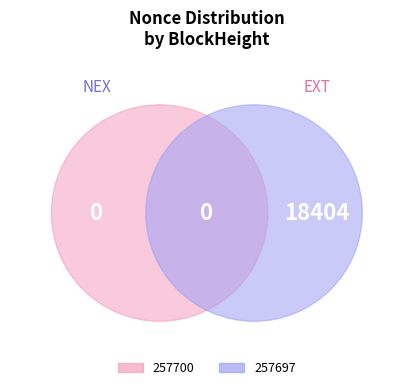

How many segments does this pie chart have?

2